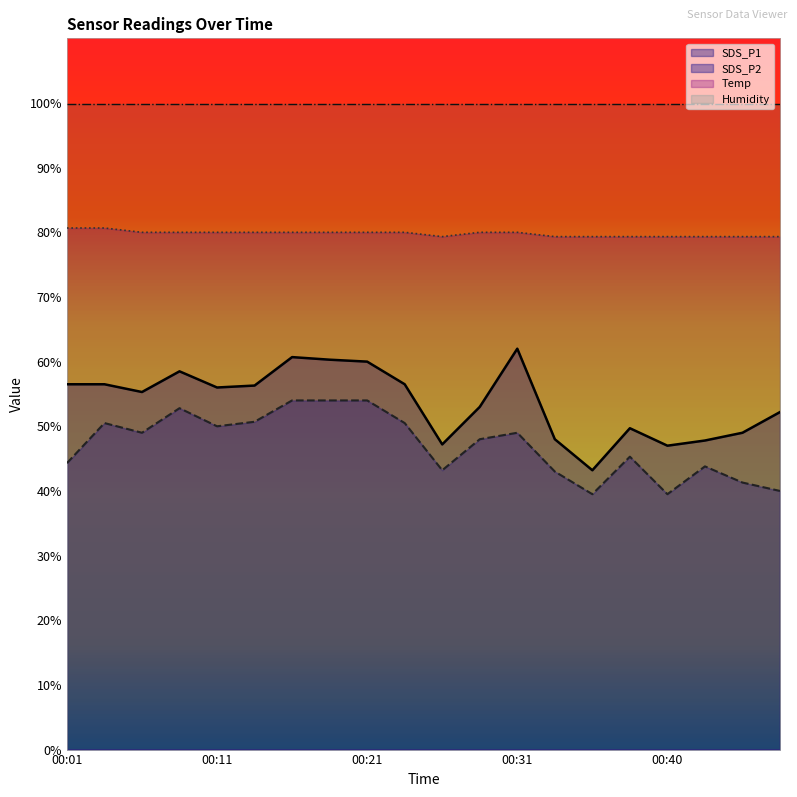

List the labels in order of SDS_P2 value, smallest first.

00:36, 00:40, 00:48, 00:45, 00:33, 00:26, 00:43, 00:01, 00:38, 00:28, 00:06, 00:31, 00:11, 00:03, 00:23, 00:13, 00:08, 00:16, 00:18, 00:21